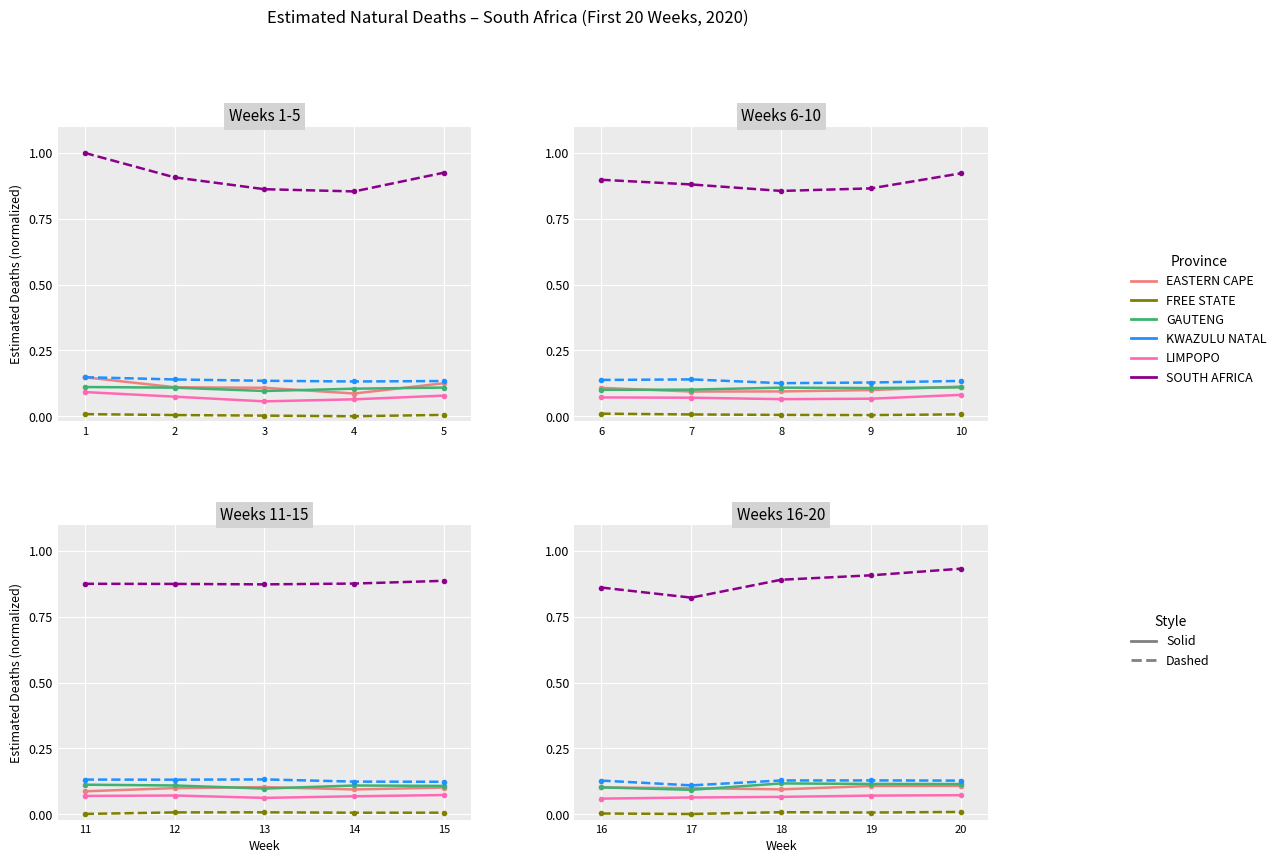

At which category does the chart reach its peak across all series?

1